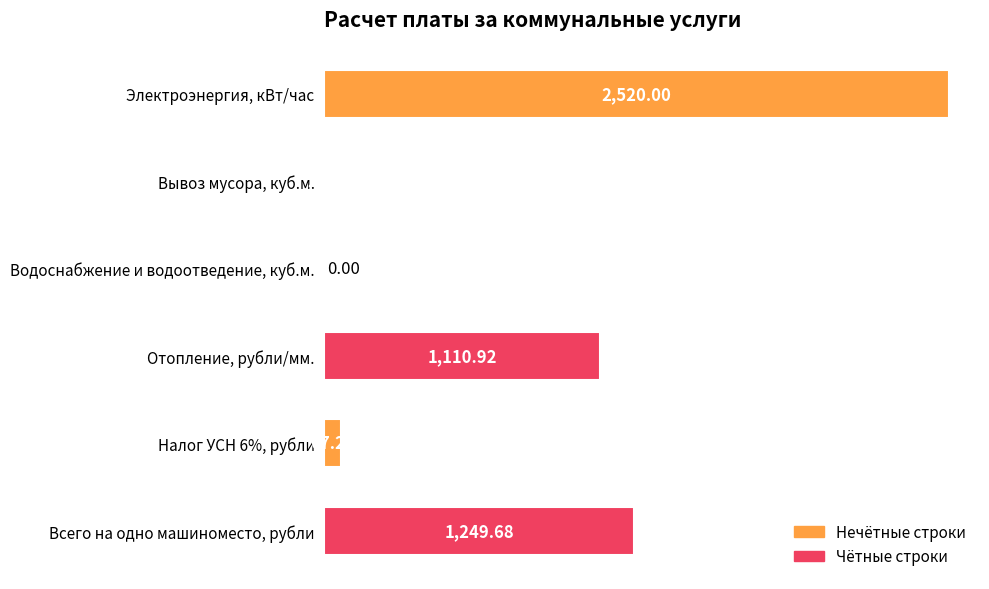

Which has a higher value, Отопление, рубли/мм. or Всего на одно машиноместо, рубли?

Всего на одно машиноместо, рубли